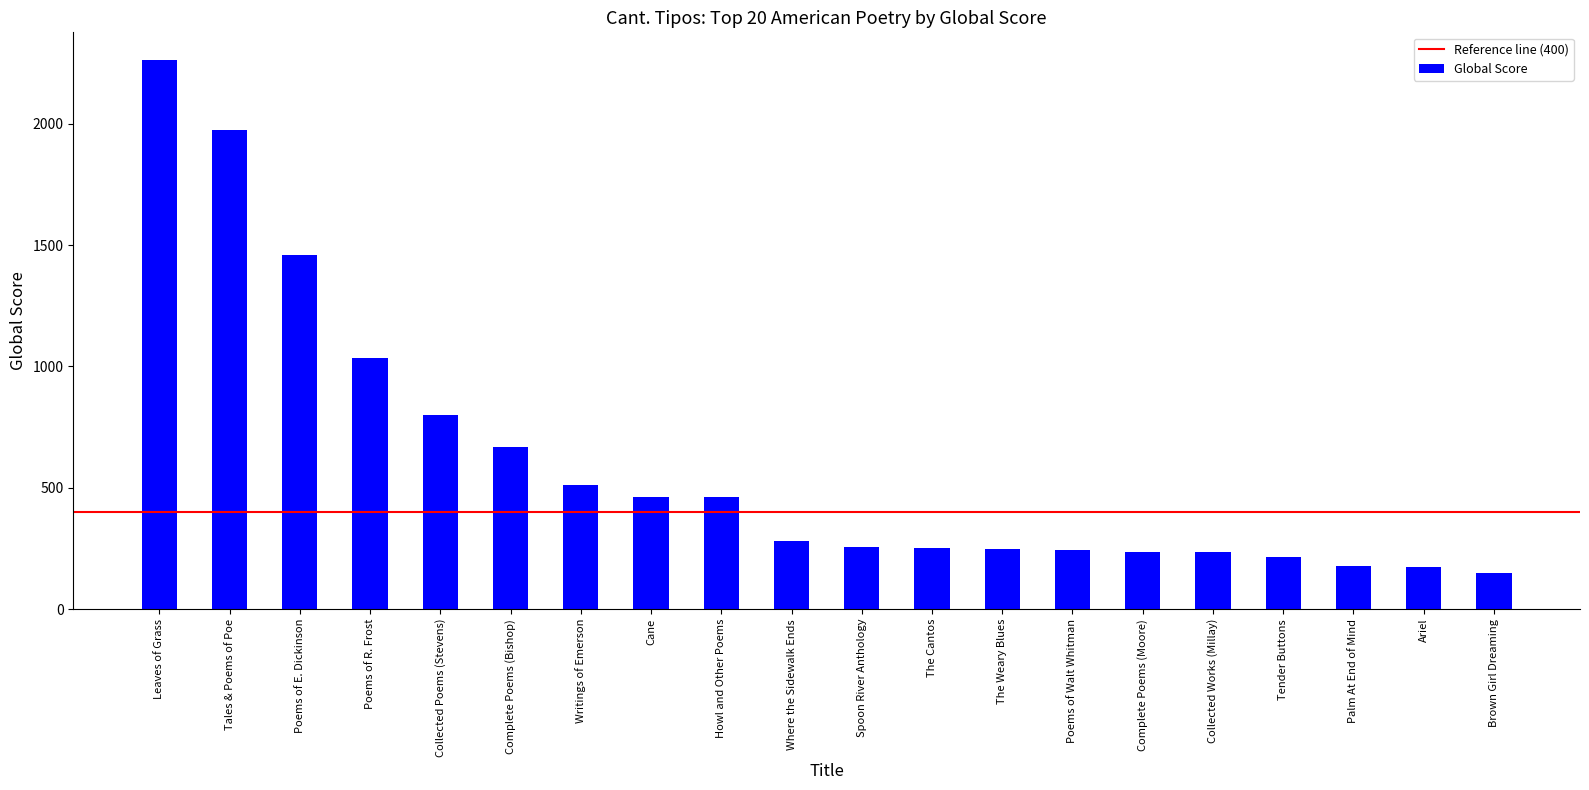

What is the change in value from Tales & Poems of Poe to Poems of Walt Whitman?

-1730